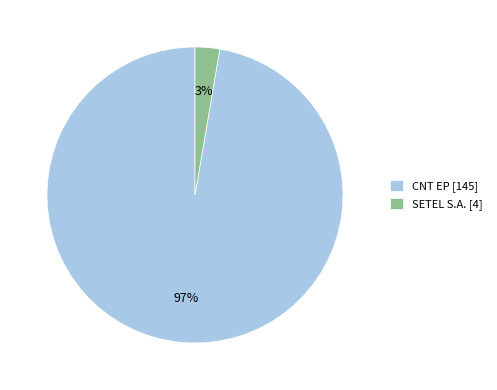

Which slice is the smallest?

SETEL S.A.